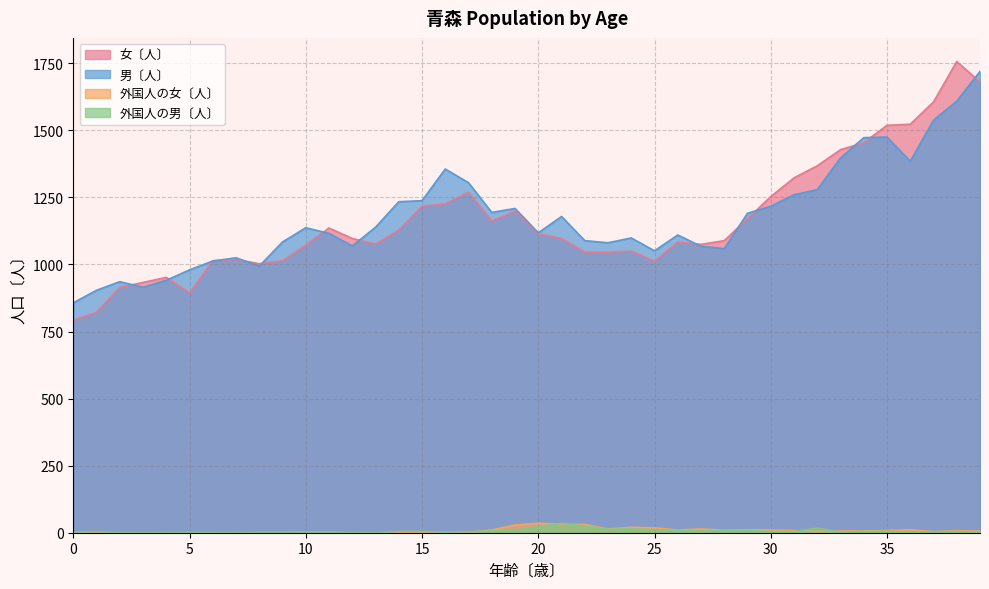

In 外国人の男〔人〕, how many points are higher than both neighbors (excluding endpoints)?

7